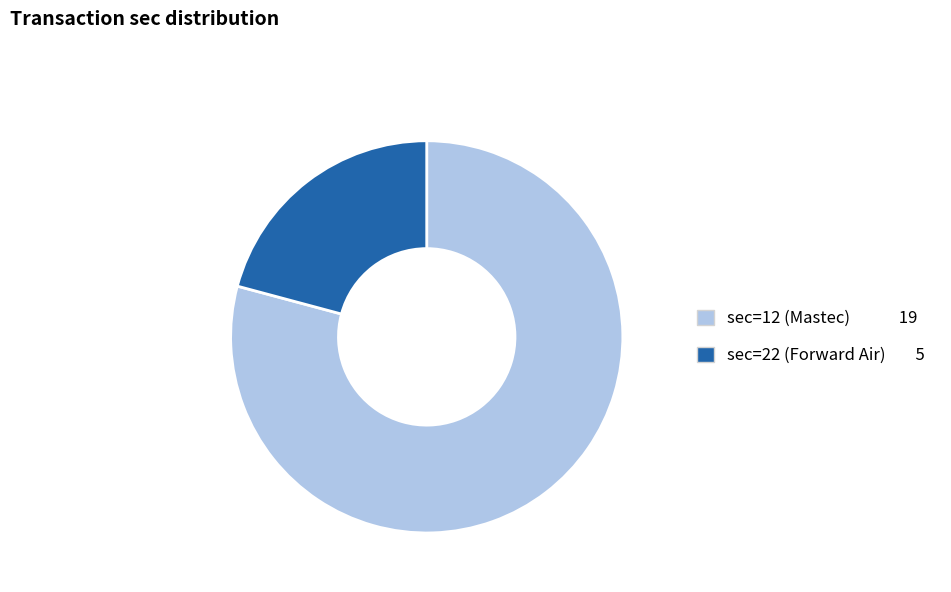

Is there any slice that represents more than half of the pie?

Yes